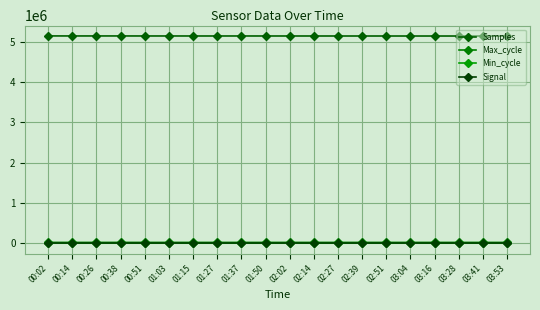

How many interior local valleys does the Samples series have?

3